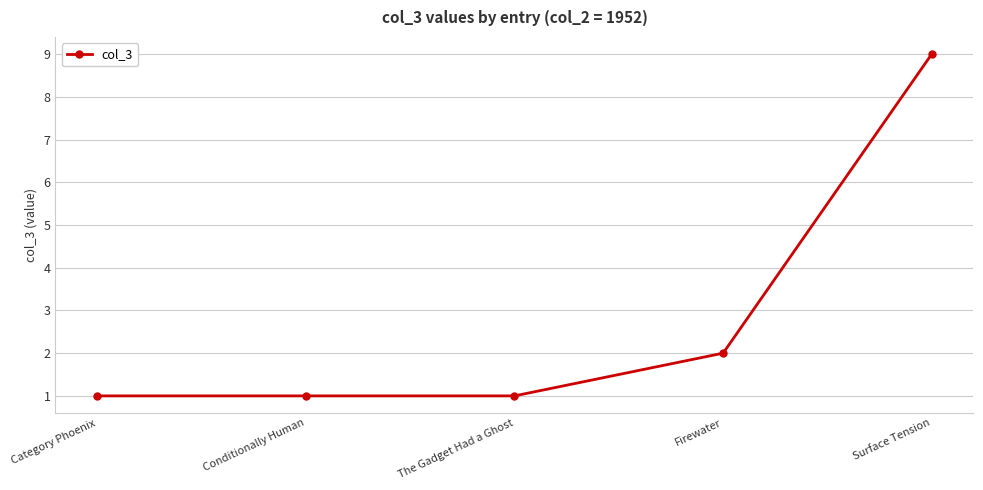

What is the label of the 4th point from the right?

Conditionally Human